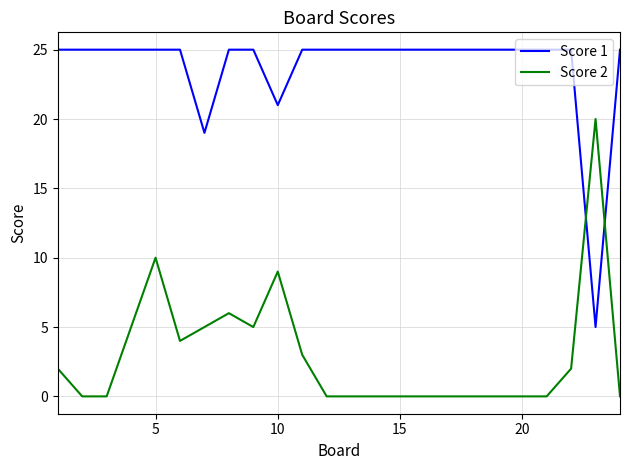

List the series in order of their peak value, lowest first.

Score 2, Score 1